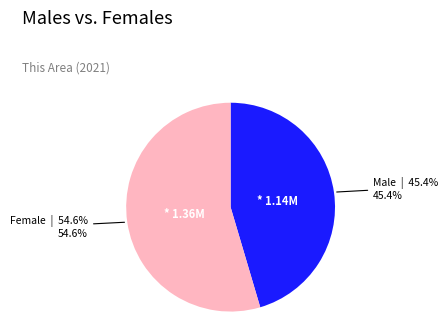

To the nearest percent, what is the difference between the largest and smallest slice percentages?

9%